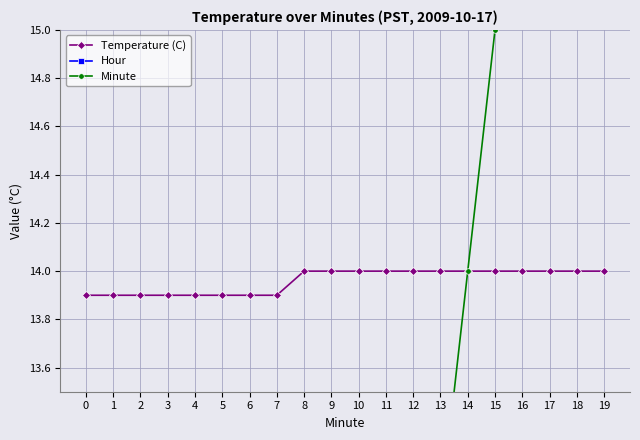

True or false: Minute and Hour intersect in this chart.

False